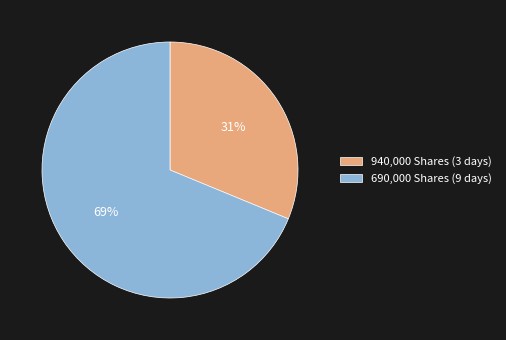

Rank the categories by value from lowest to highest.

940,000 Shares (3 days), 690,000 Shares (9 days)